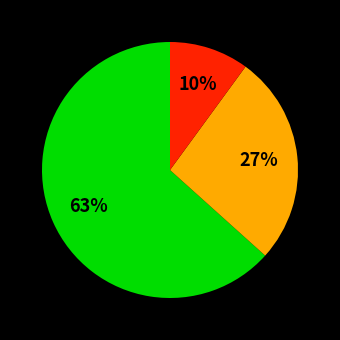

How many slices are in this pie chart?

3